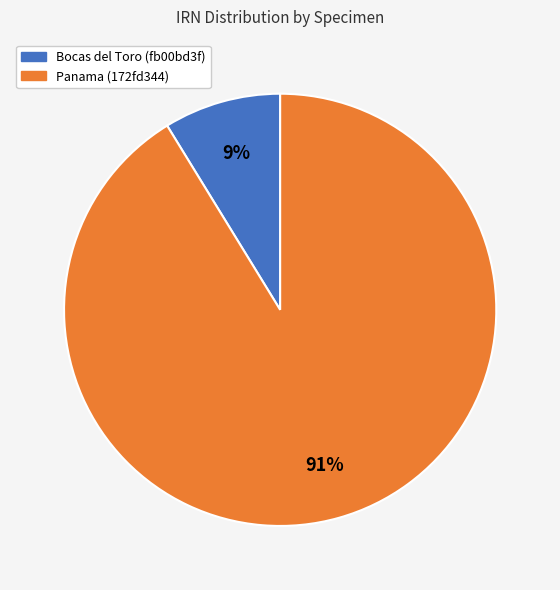

Does Panama (172fd344) represent more than half of the total?

Yes